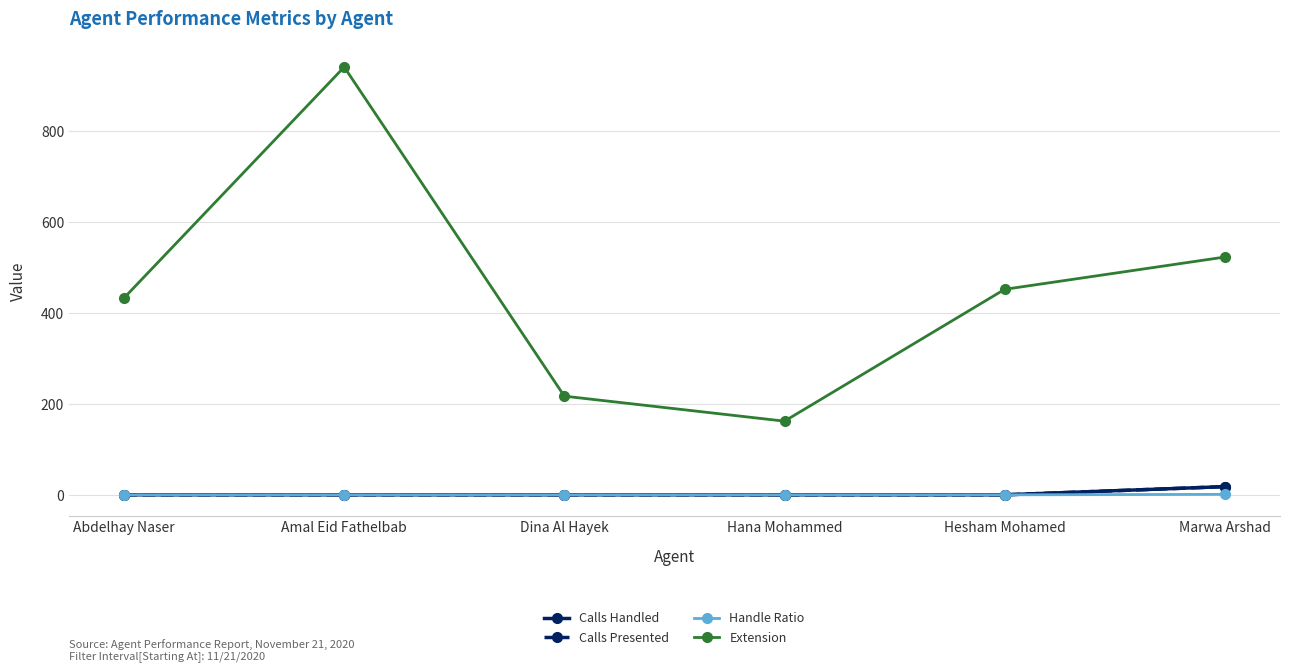

Is this an area chart (filled region under the line)?

No